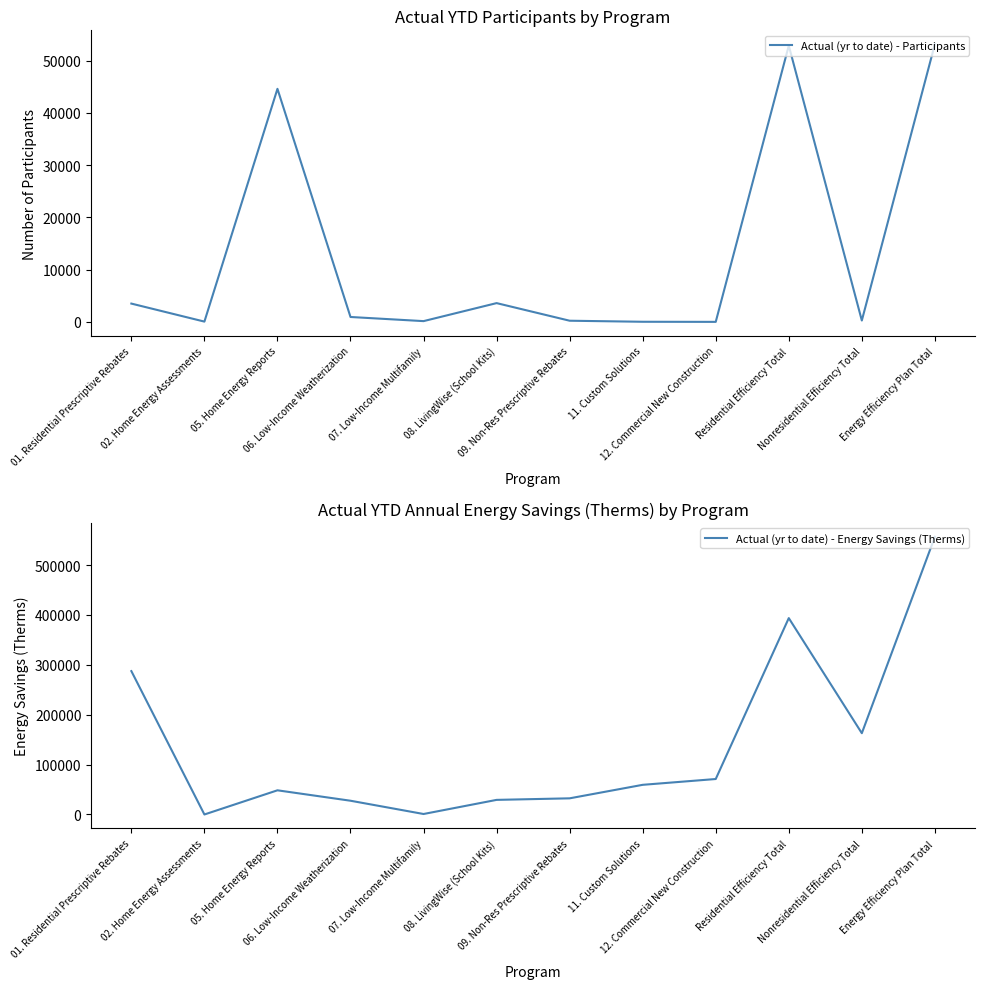

Count the number of data series in this chart.

2